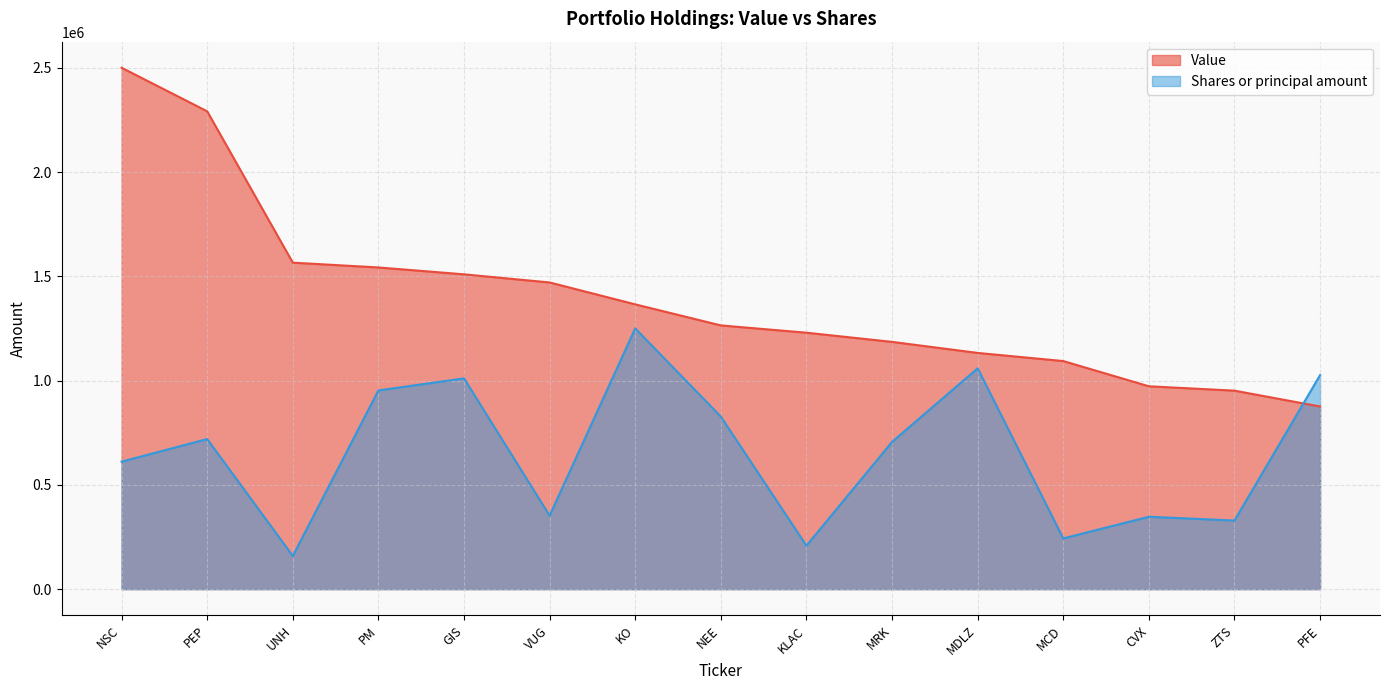

What are all the series names shown in the legend?

Value, Shares or principal amount